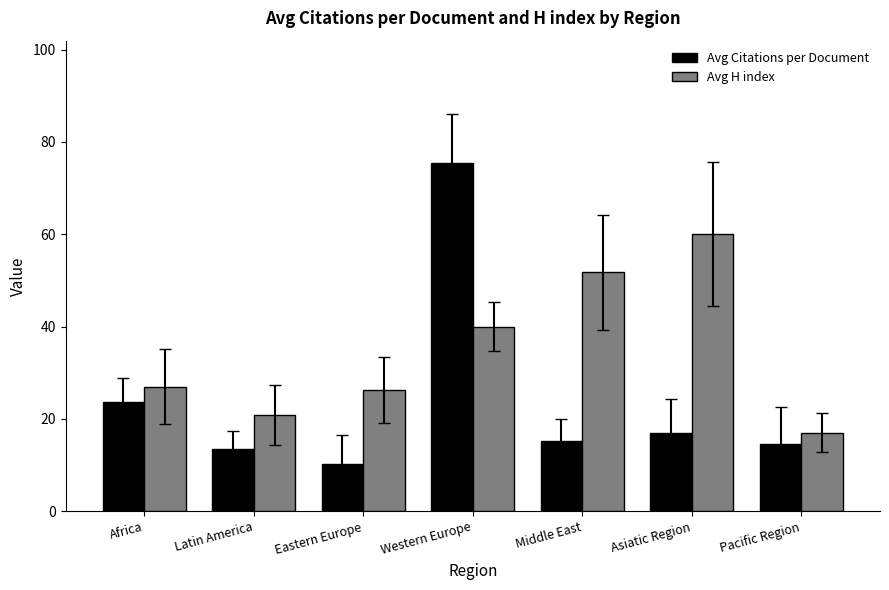

Rank the series by their maximum value, from highest to lowest.

Avg Citations per Document, Avg H index